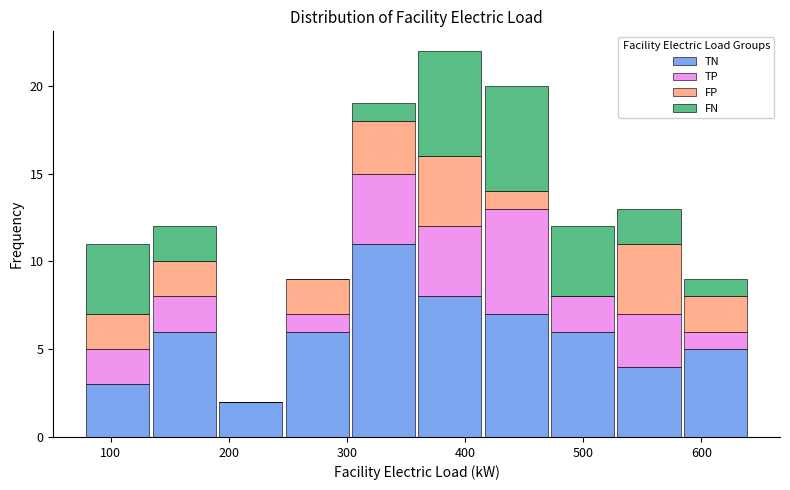

Reading left to right, list every stacked bar in this chart as the range it spans on the x-axis followed by its total height. Neither the bar edges nor the heights are printed on the chart, so give them approximately, as read against the axes.

80 to 130: 11
130 to 190: 12
190 to 250: 2
250 to 300: 9
300 to 360: 19
360 to 420: 22
420 to 470: 20
470 to 530: 12
530 to 580: 13
580 to 640: 9